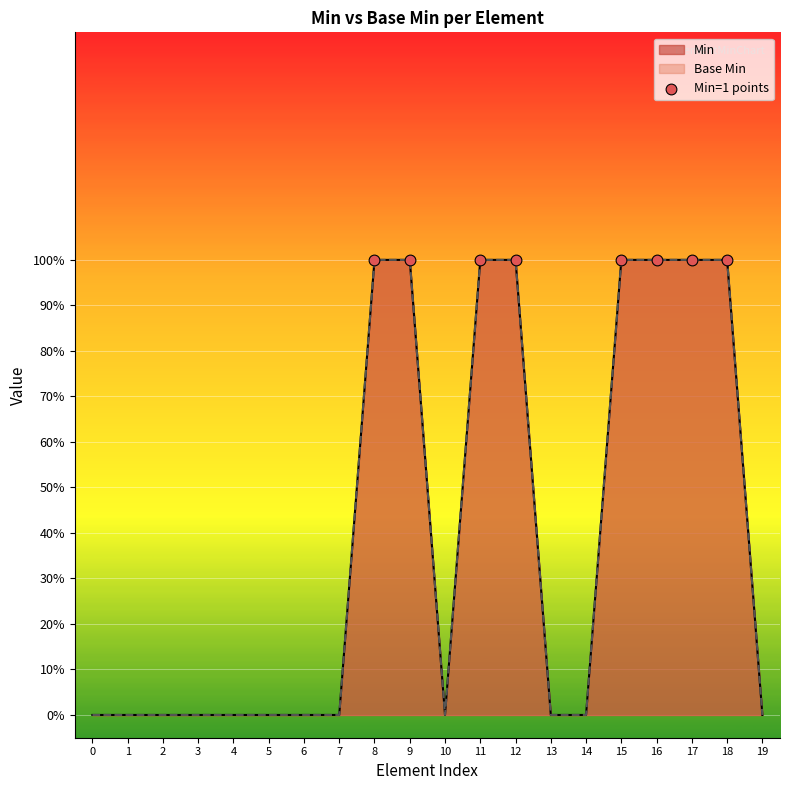

At how many categories does at least one series exceed 0?

8